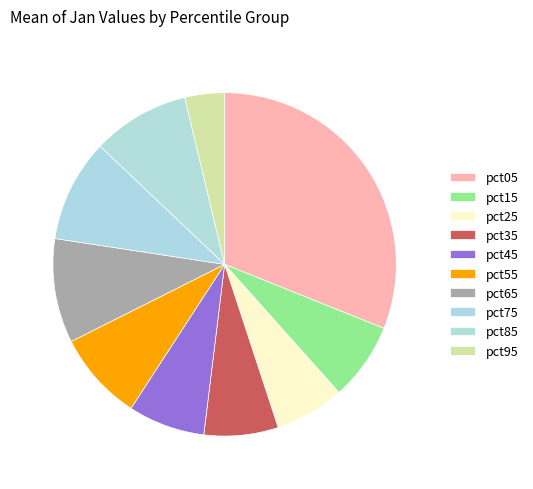

Count the number of slices in the pie.

10